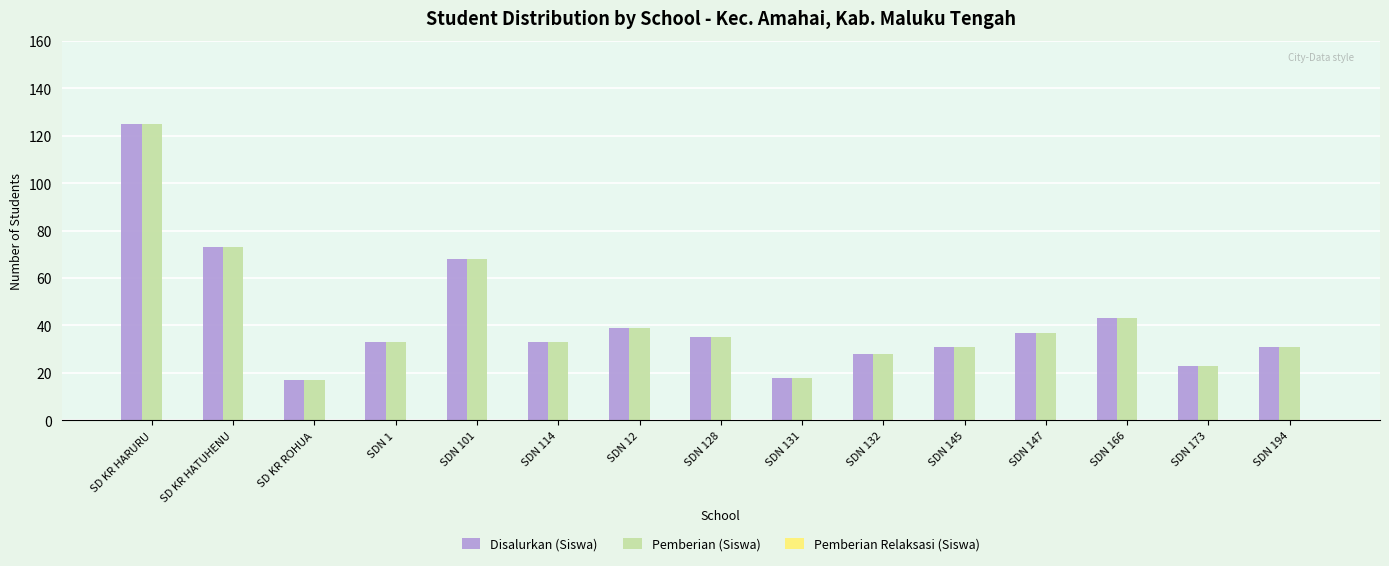

How many groups of bars are there?

15